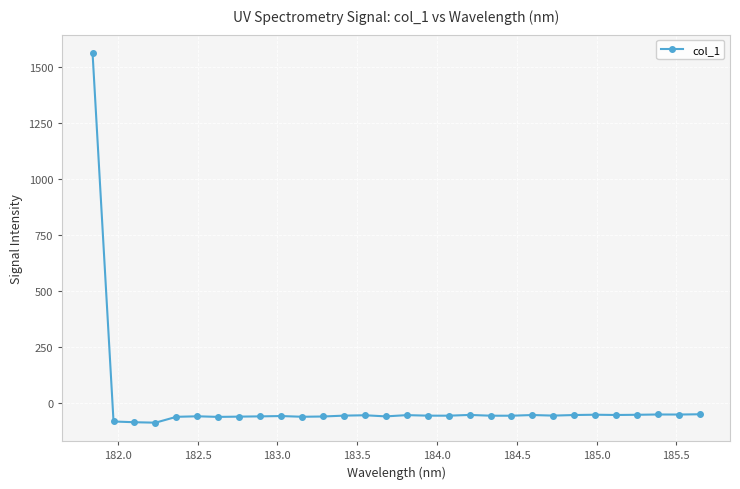

What is the value of the 10th point from the left?

-58.9